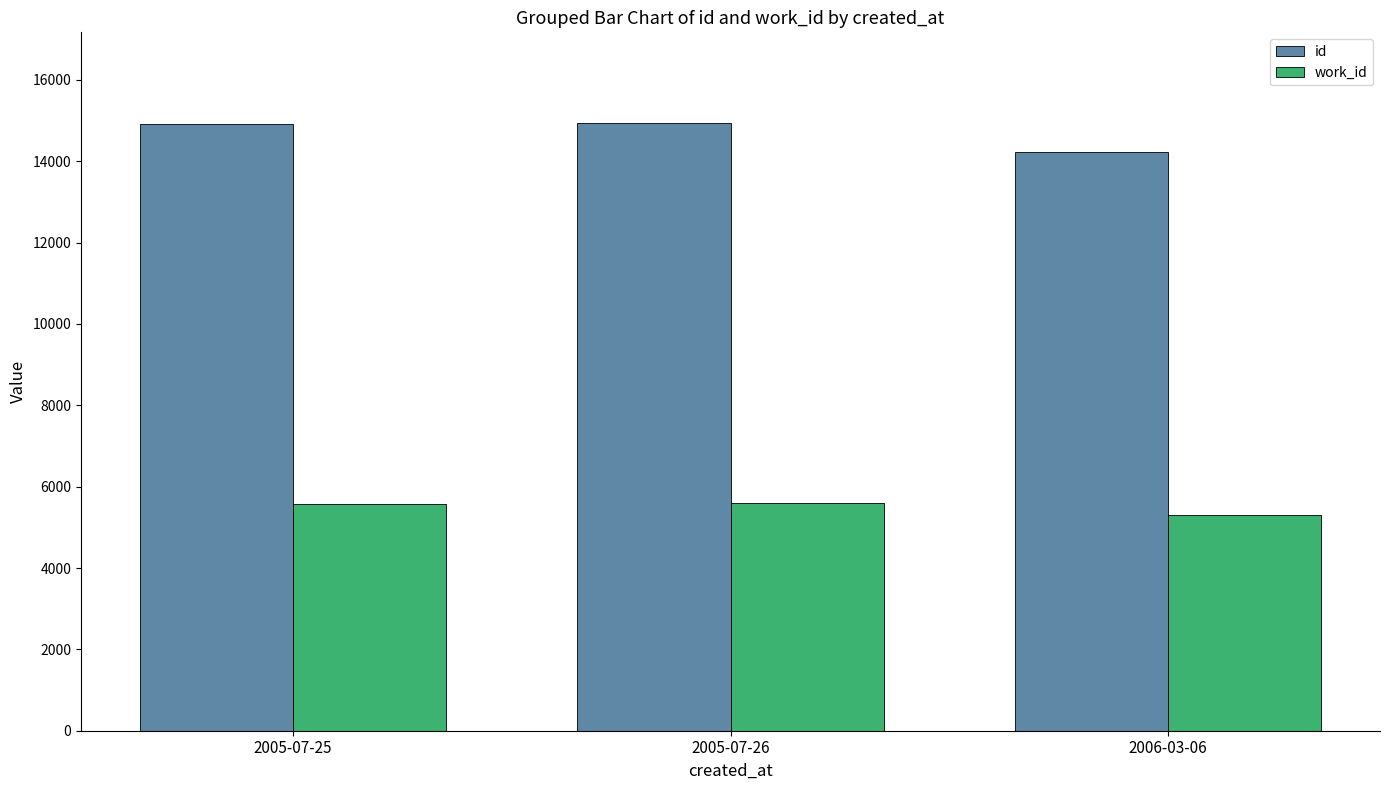

What are all the series names shown in the legend?

id, work_id